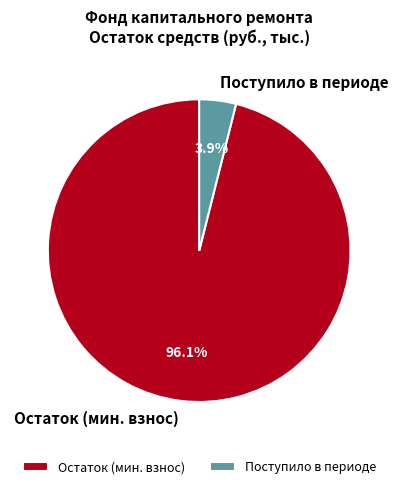

Rank the categories by value from highest to lowest.

Остаток (мин. взнос), Поступило в периоде